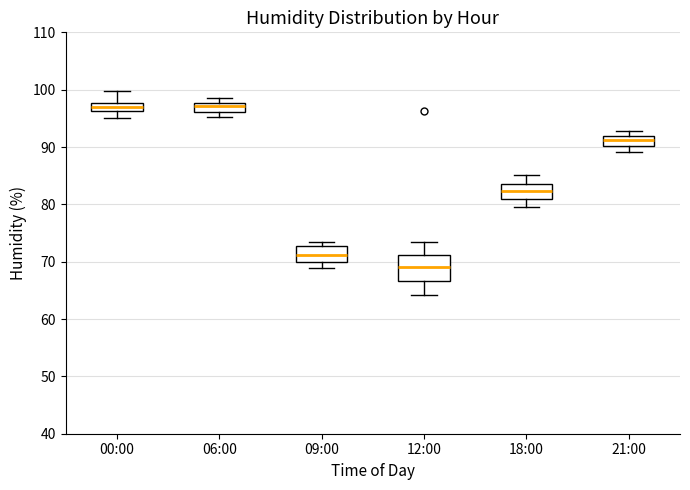

Which box is the tallest, from its lower edge to its upper edge?

12:00